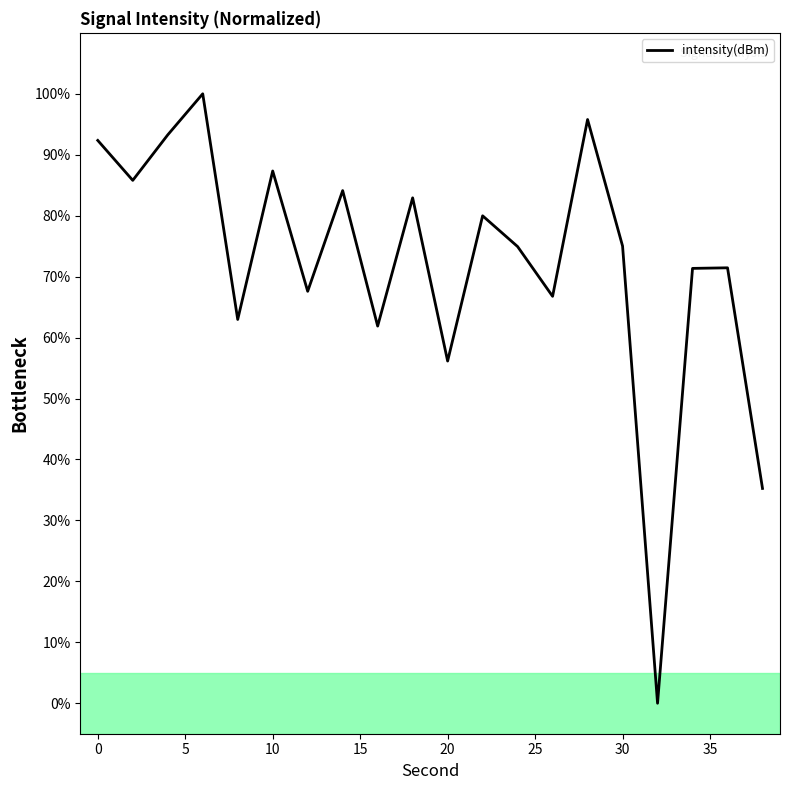

What is the difference between the maximum and minimum values?

100.0